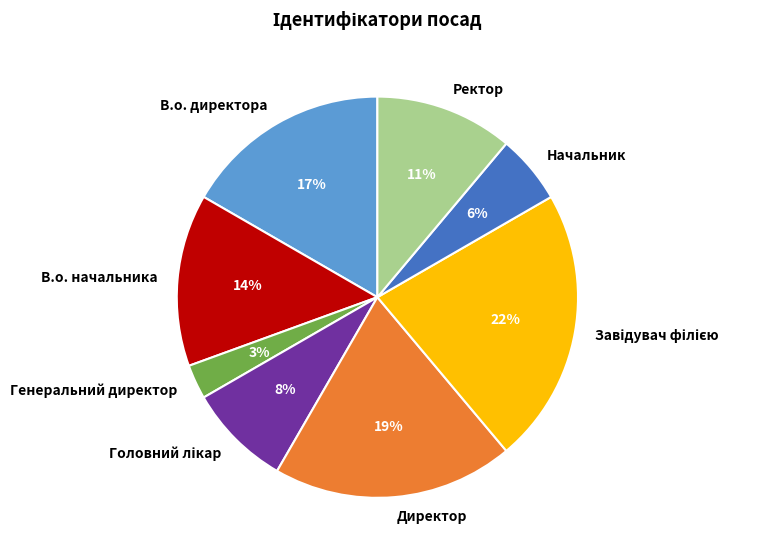

How many slices are in this pie chart?

8